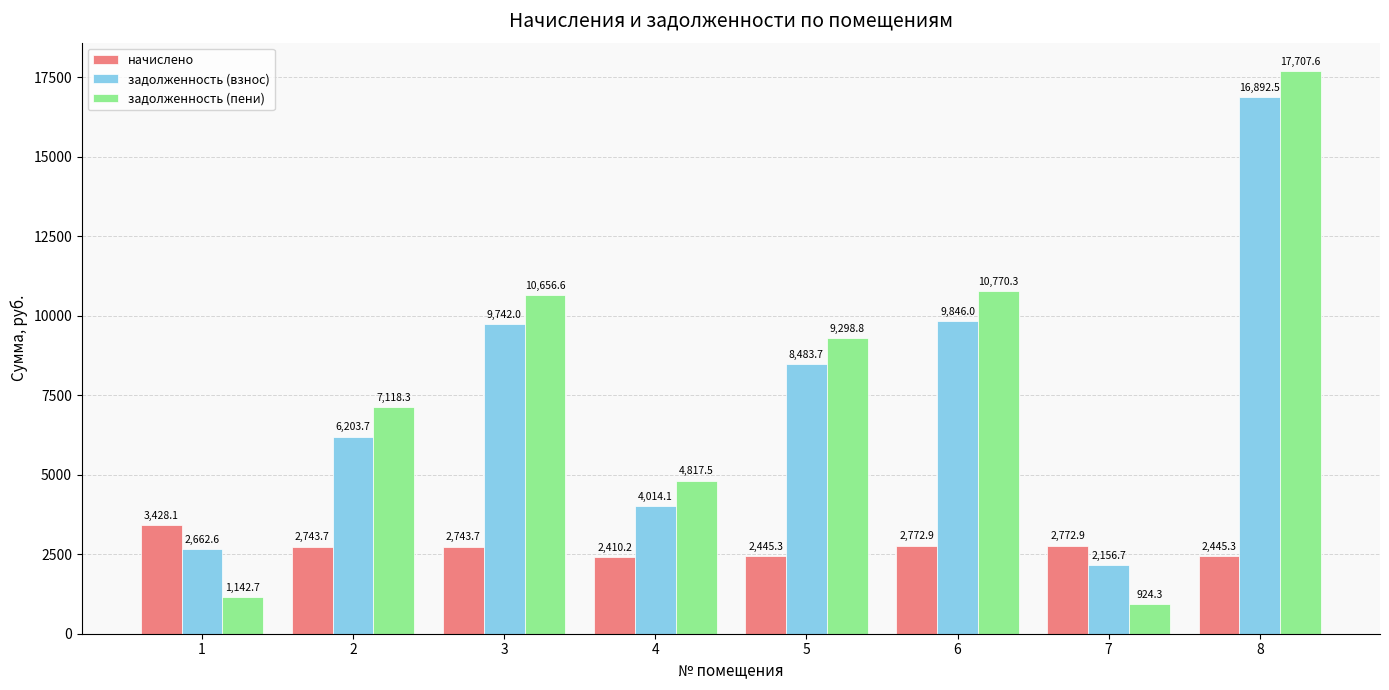

What is the average value of the задолженность (пени) series?

7804.5